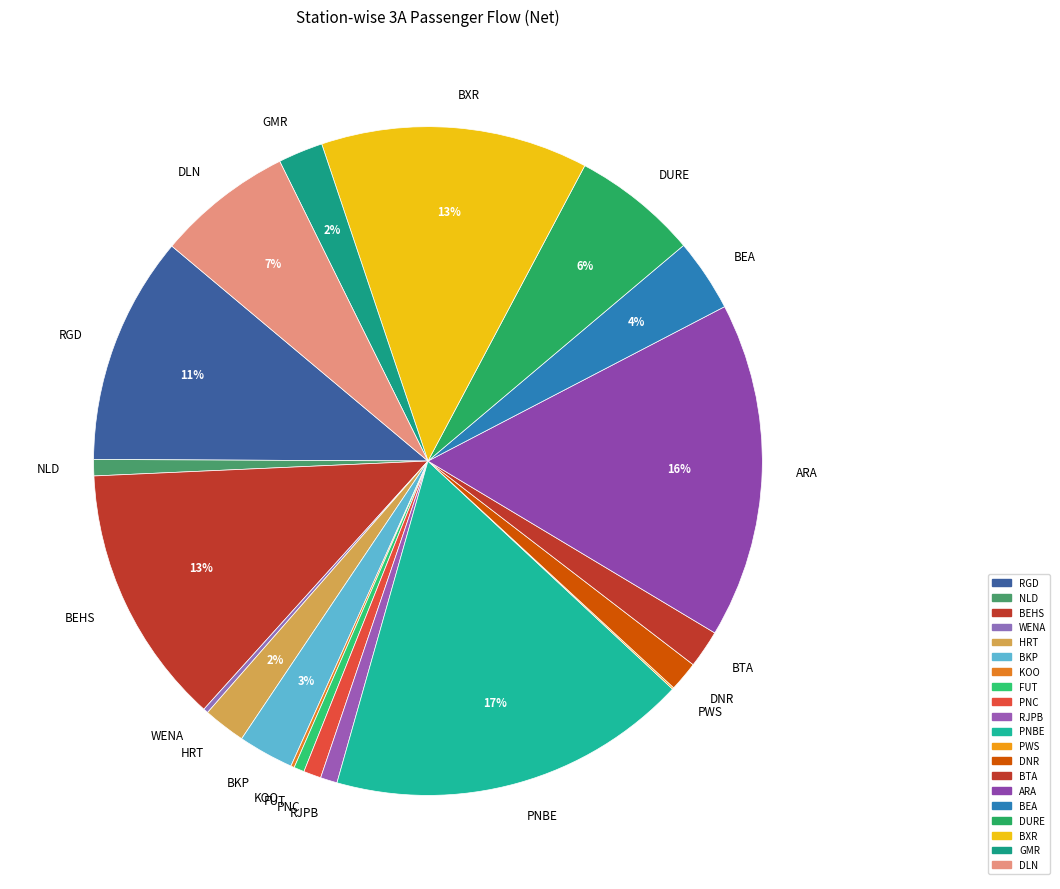

Does any single category account for the majority?

No